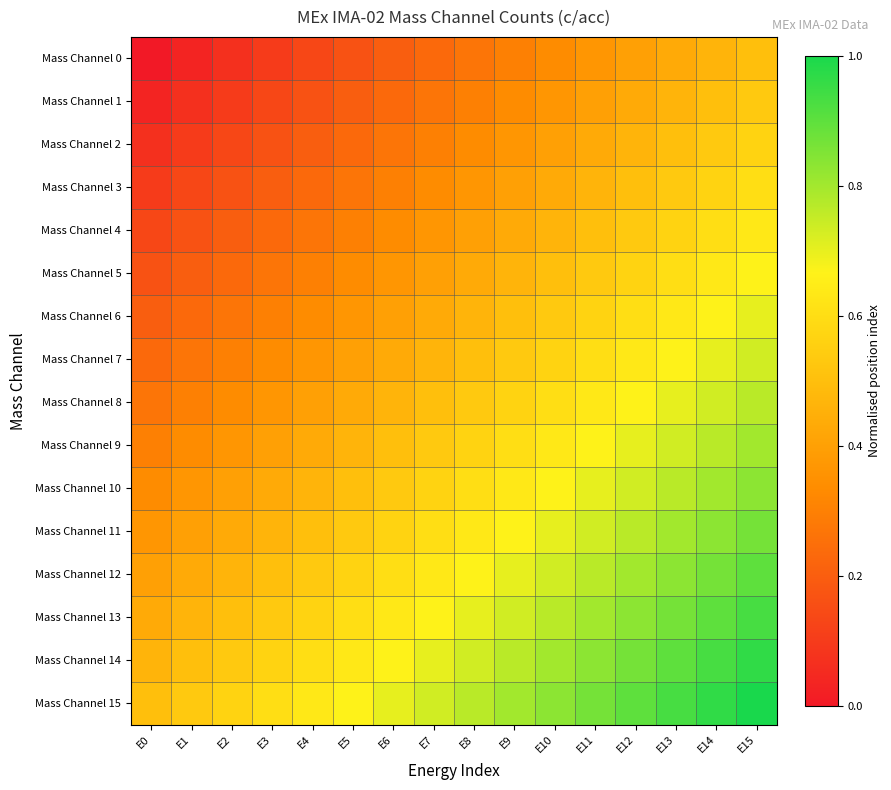

What is the total value across all series at E12?

10.4